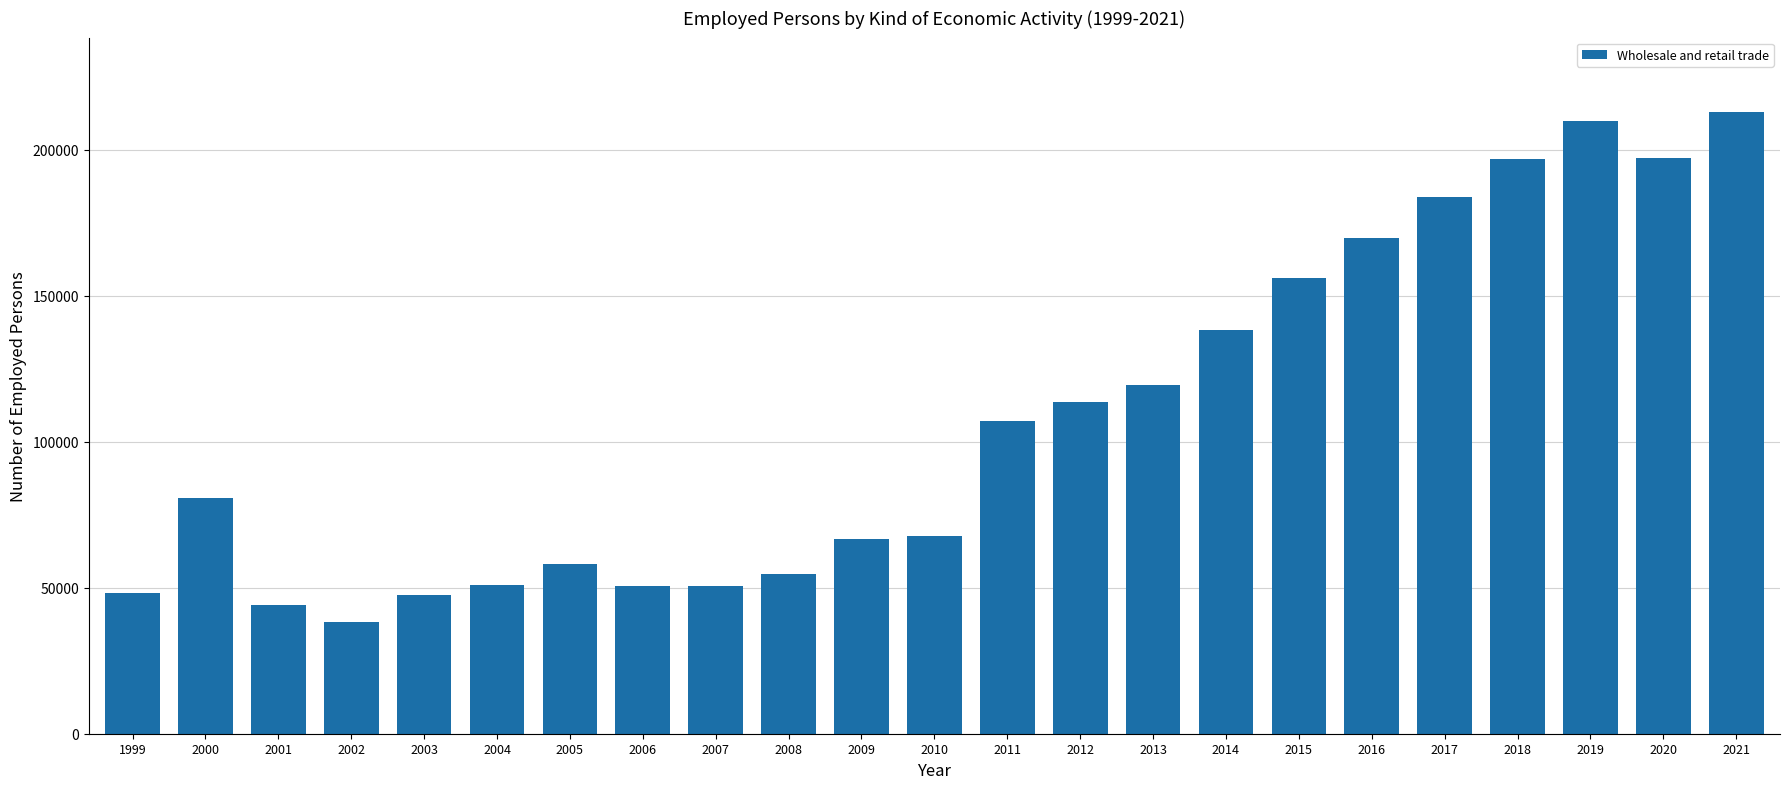

The value at 2020 is 197335. True or false?

True